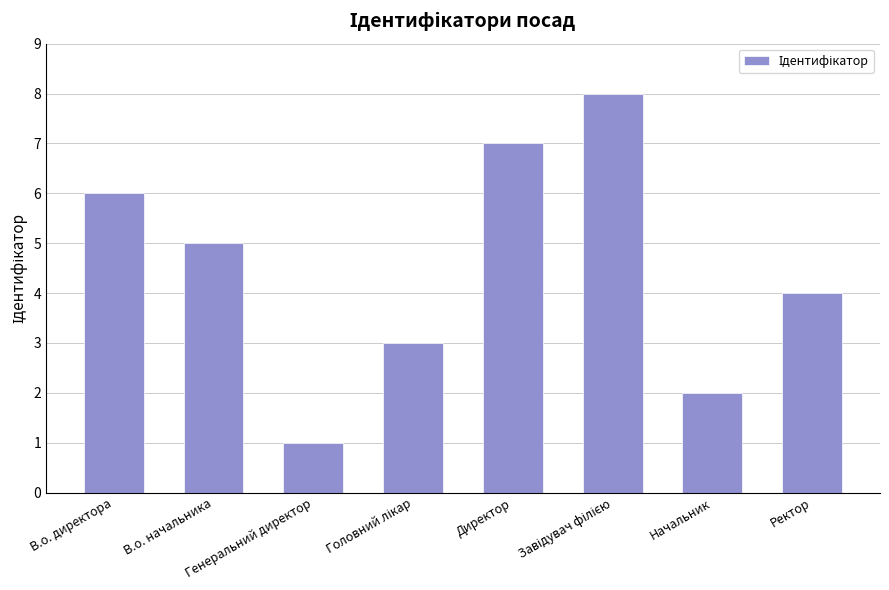

Reading left to right, list all the values displayed in this chart.

6	5	1	3	7	8	2	4